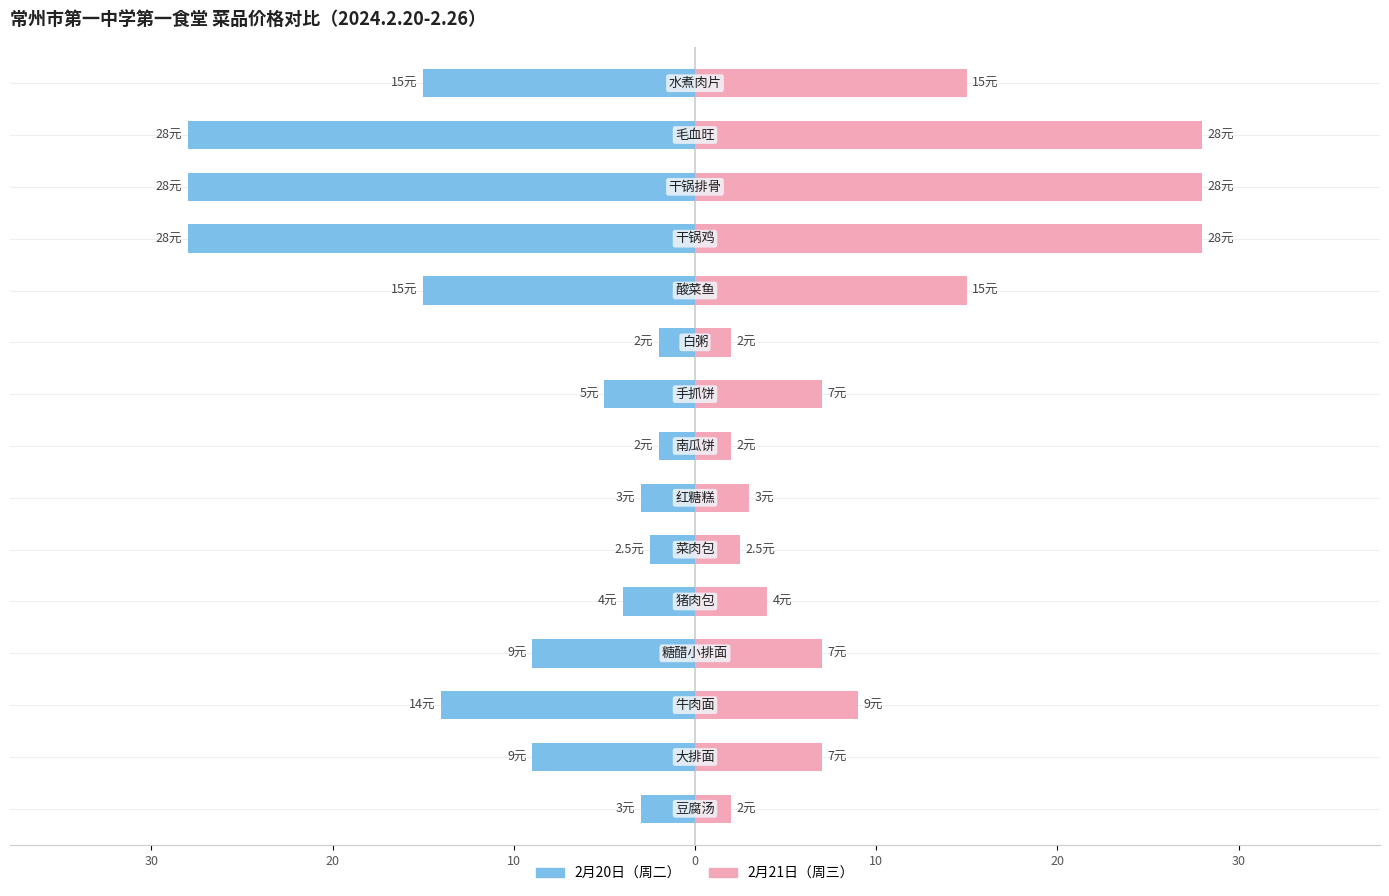

Between 30 and 11, which is larger?

30